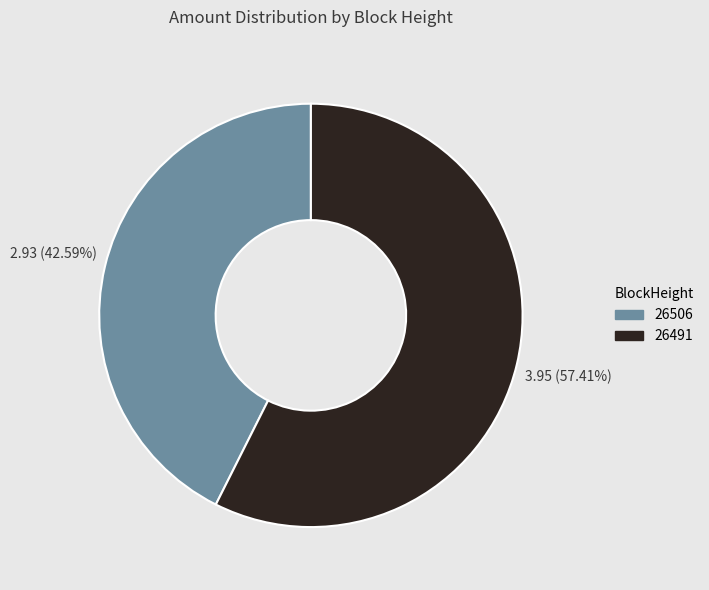

Between 26491 and 26506, which is larger?

26491